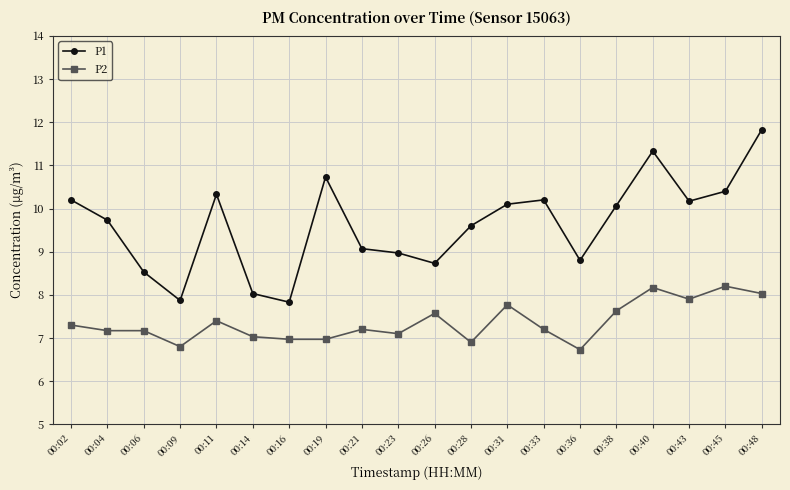

What are all the series names shown in the legend?

P1, P2